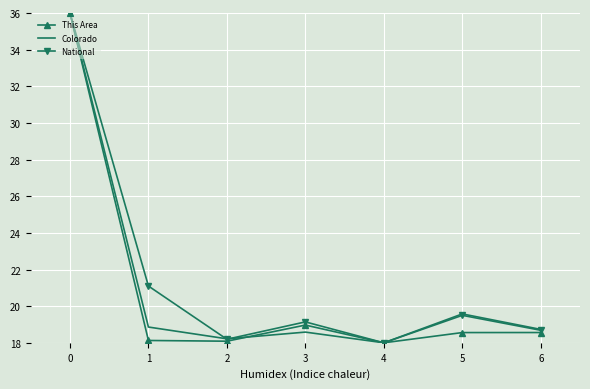

What is the difference between the maximum and second lowest values in the National series?

17.8